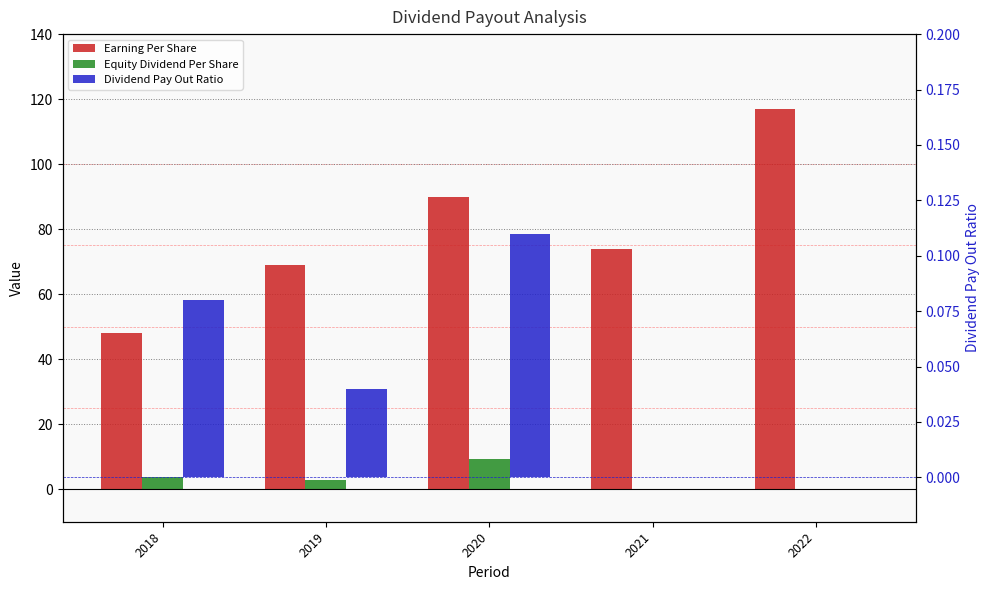

The Earning Per Share series shows 96.6 at 2021. True or false?

False